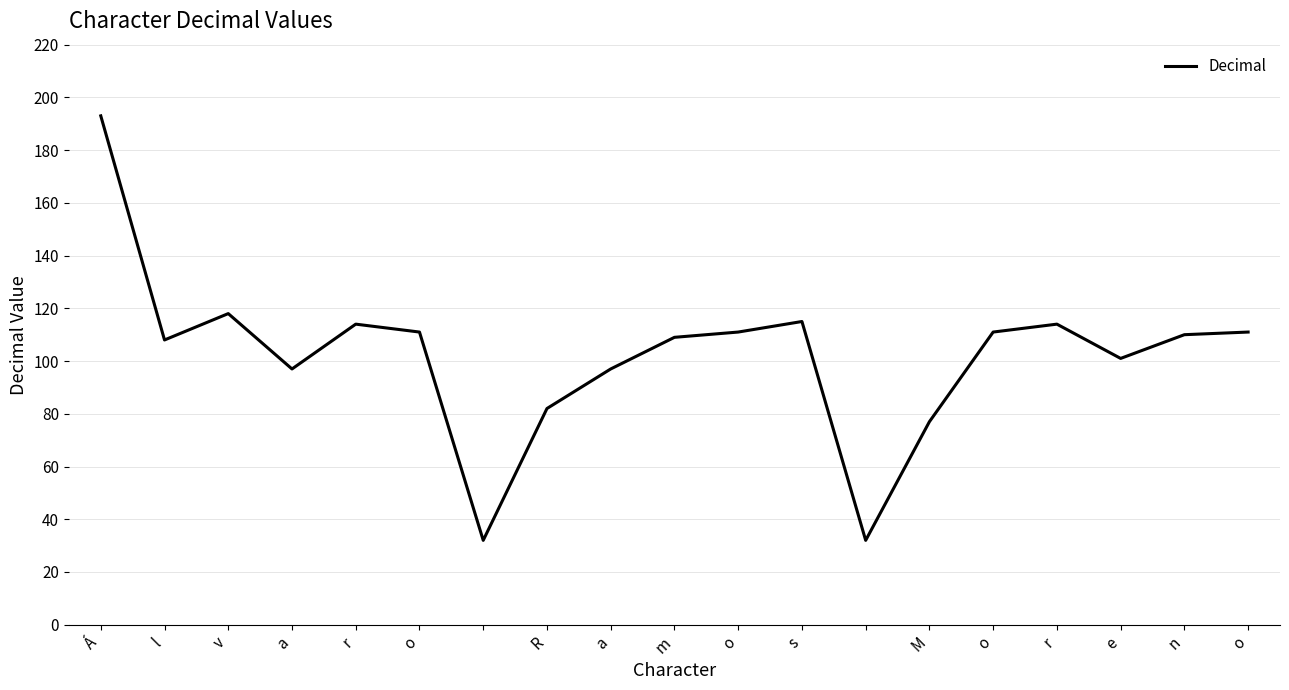

What is the minimum value shown in the chart?

32